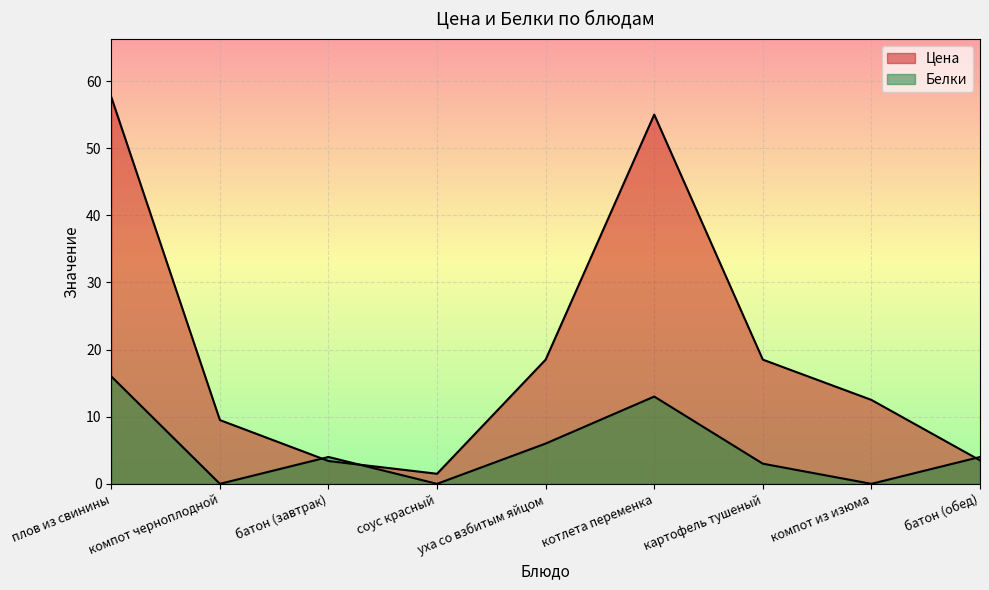

Reading left to right, list all the values displayed in this chart.

Цена: 57.6	9.5	3.4	1.5	18.5	55.0	18.5	12.5	3.5
Белки: 16.0	0.0	4.0	0.0	6.0	13.0	3.0	0.0	4.0